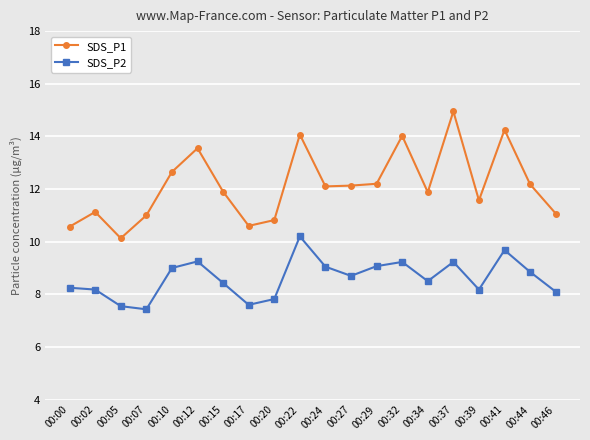

Which series has the widest spread of values?

SDS_P1